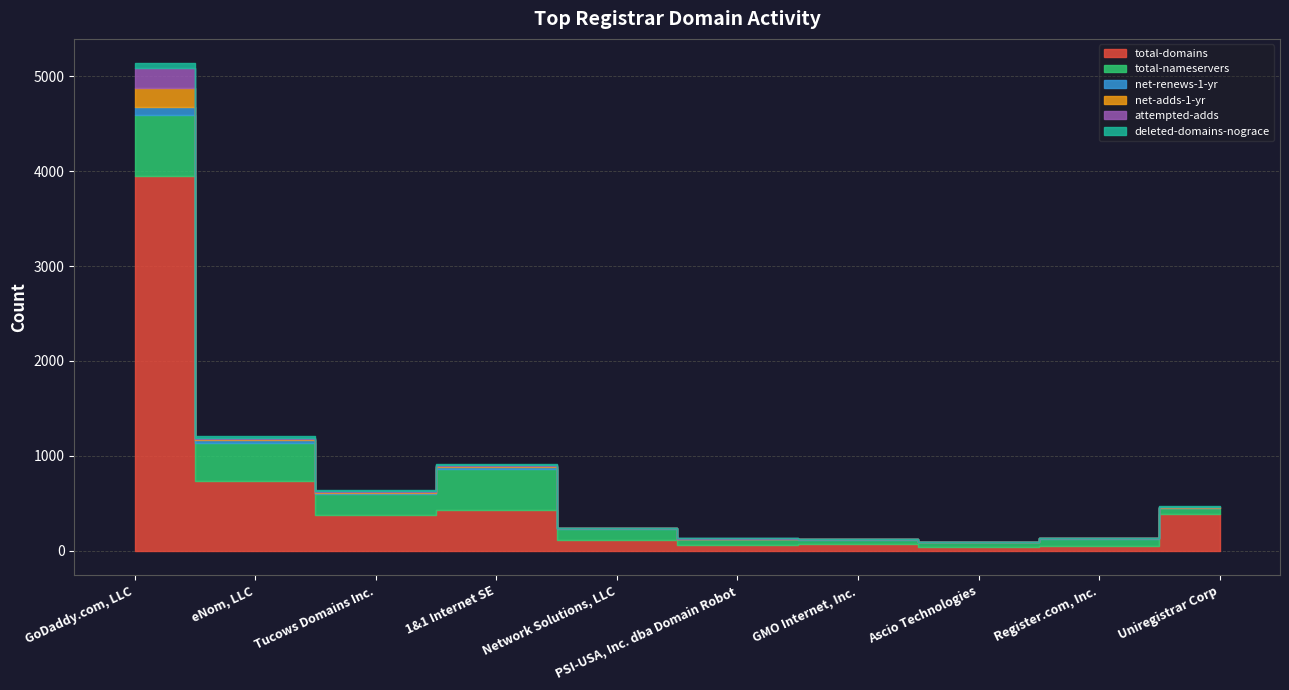

What is the sum of all total-nameservers values?

2139